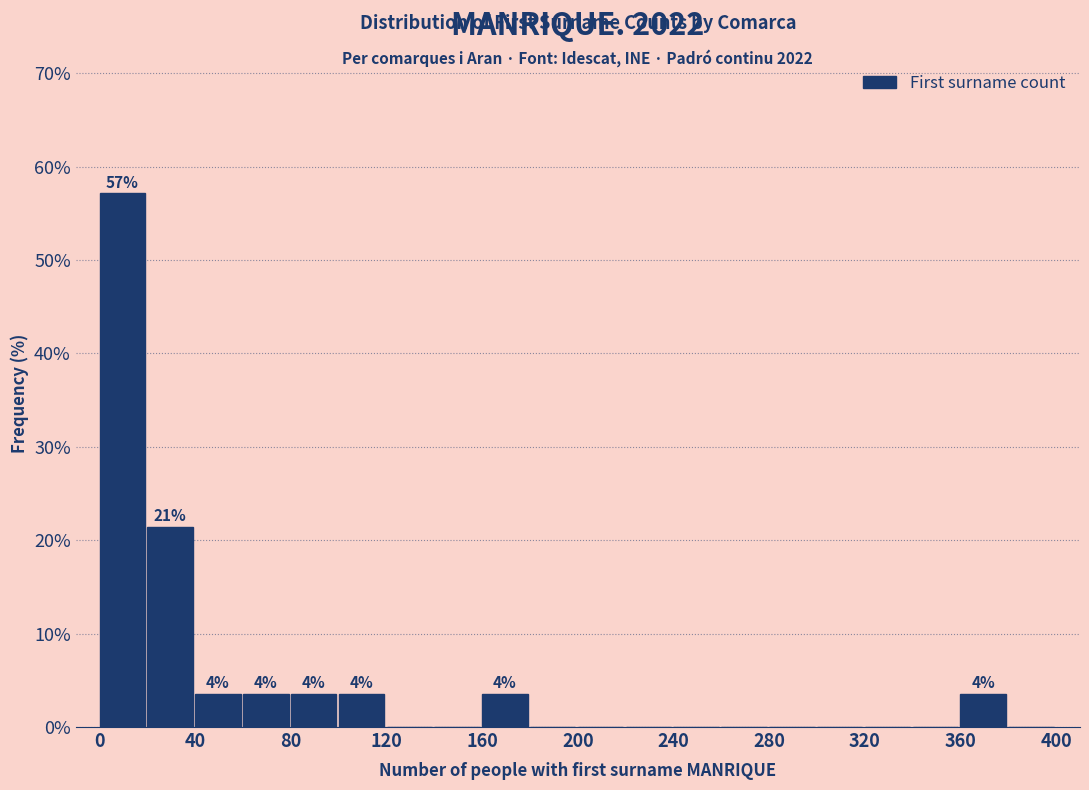

Over which range of the x-axis is the bar tallest?

0 to 20